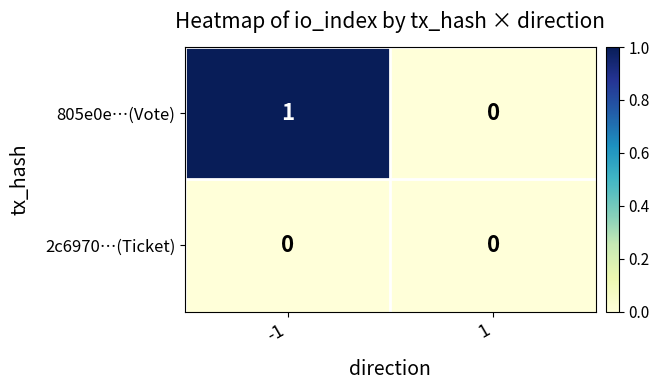

Reading left to right, list all the values displayed in this chart.

805e0e…(Vote): 1	0
2c6970…(Ticket): 0	0